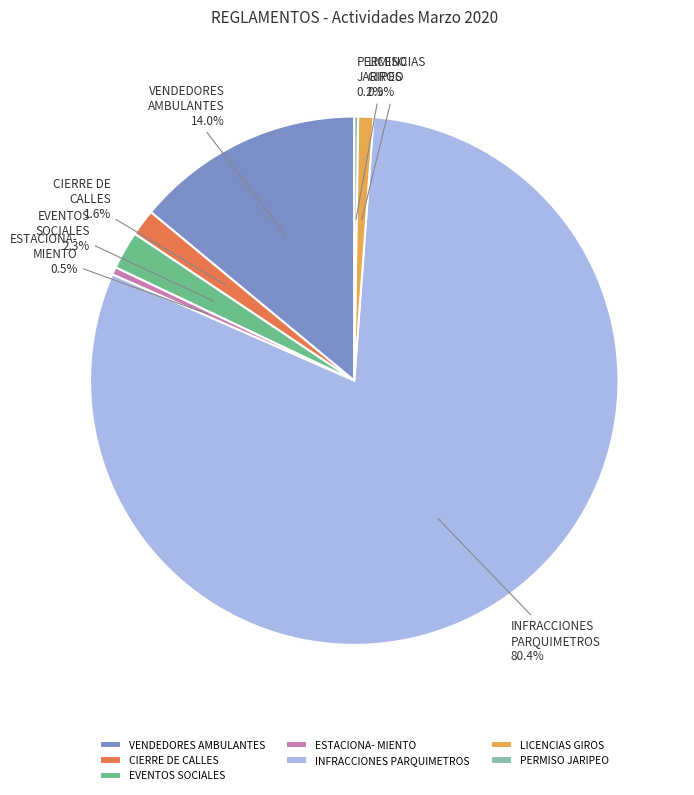

What is the majority slice?

INFRACCIONES PARQUIMETROS